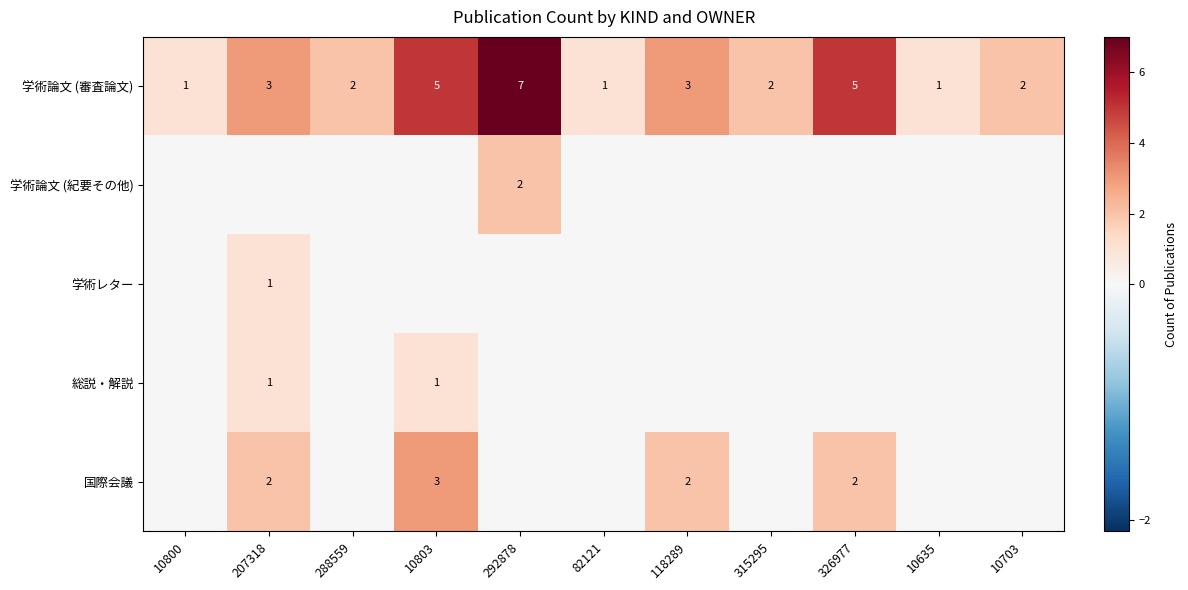

The value of 学術論文 (審査論文) at 10800 is 1. True or false?

True